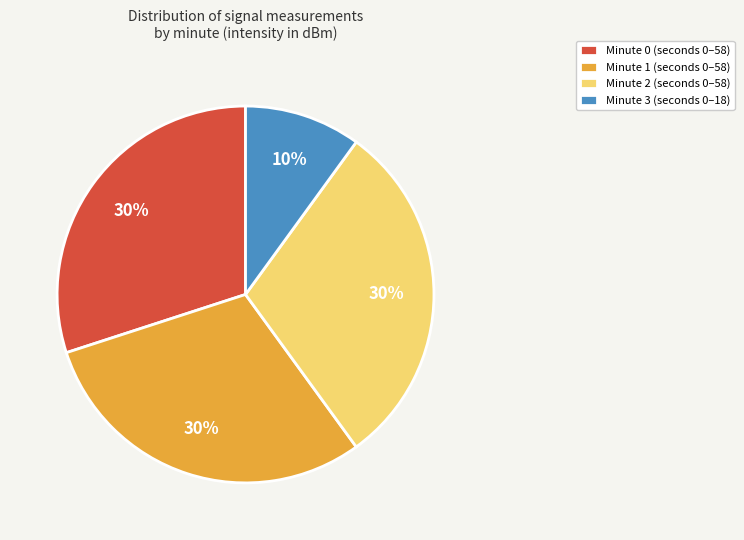

How many slices are in this pie chart?

4